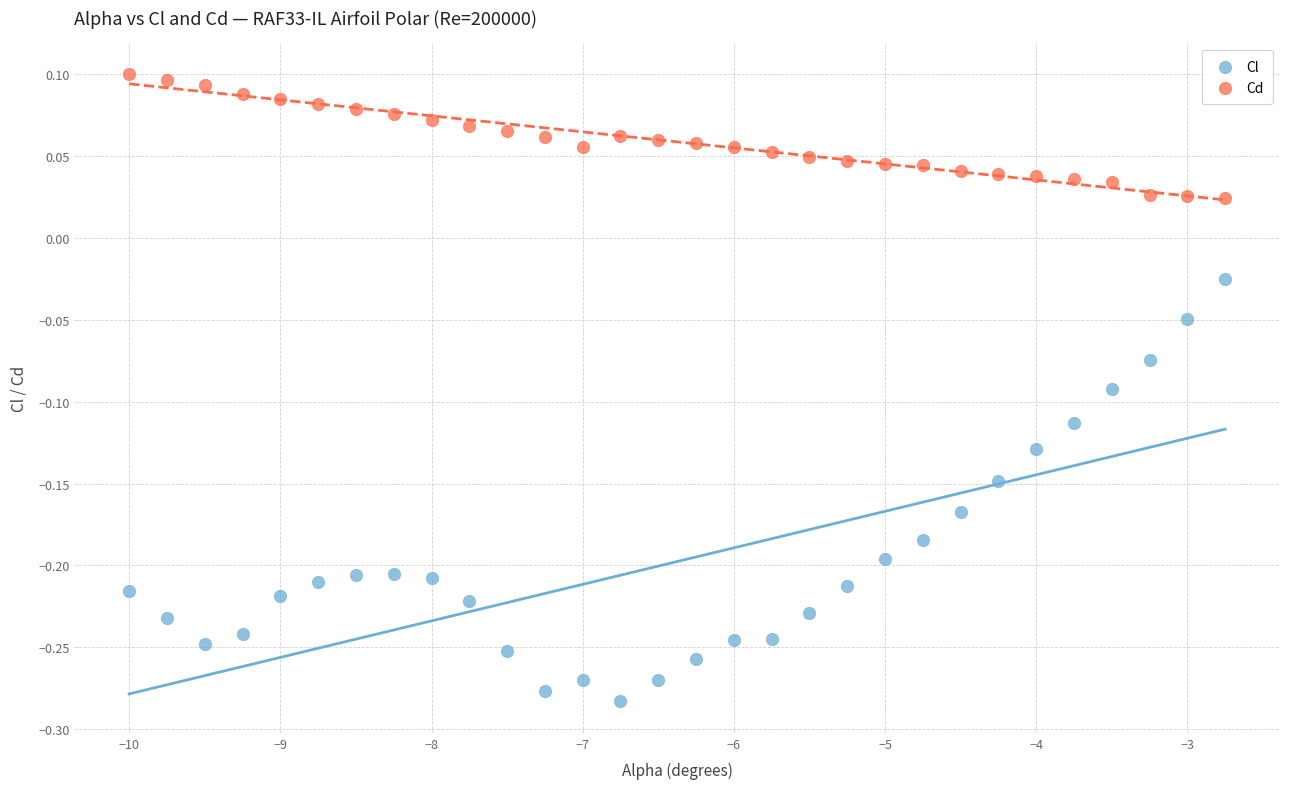

Which series has the widest spread of Y values?

Cl